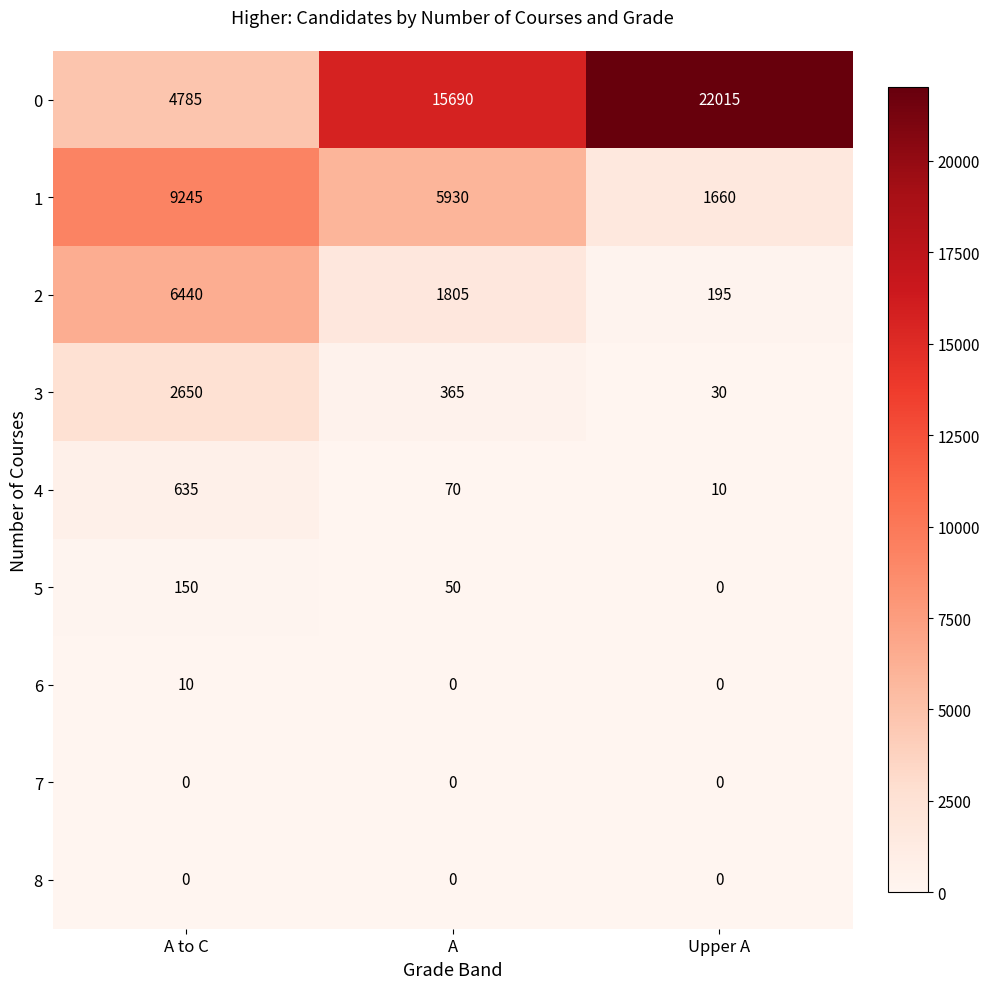

Which series has the largest total across all categories?

0